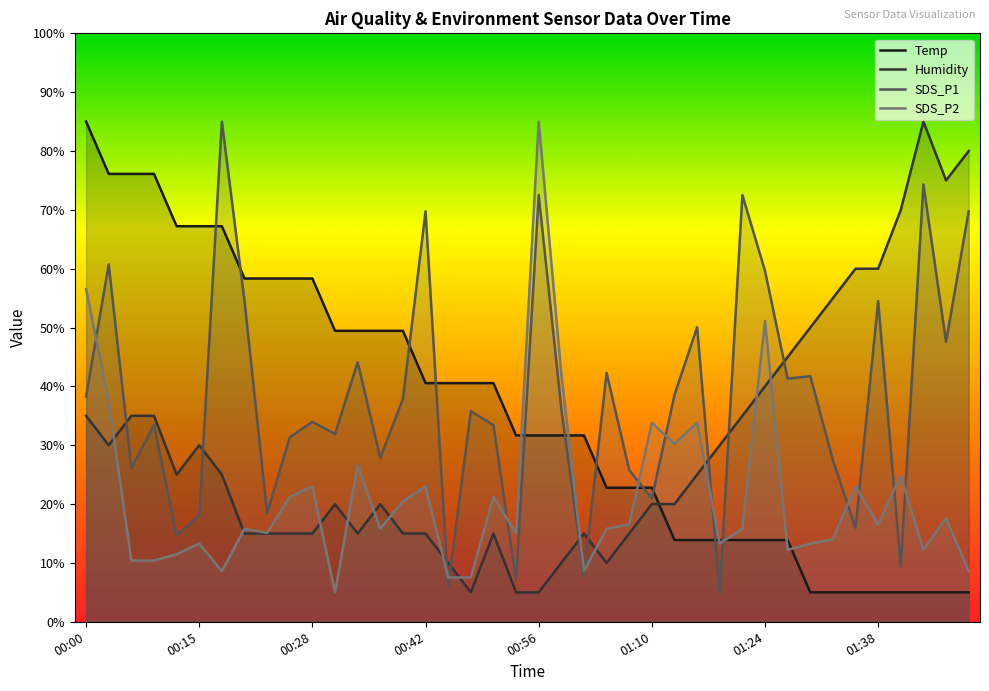

At which category is the sum across all series the highest?

00:00